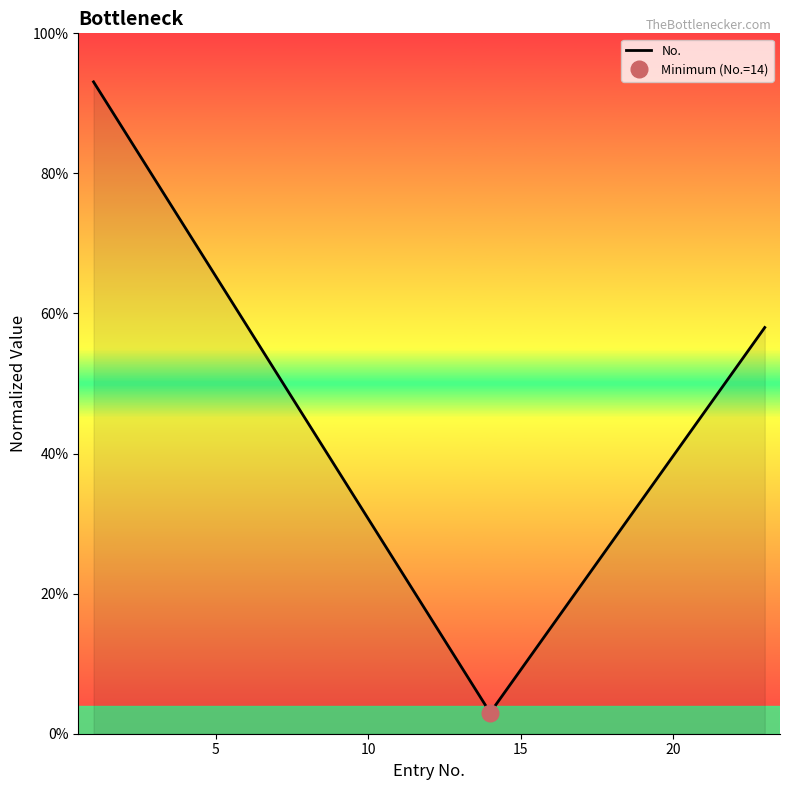

What is the maximum value for No.?

93.1